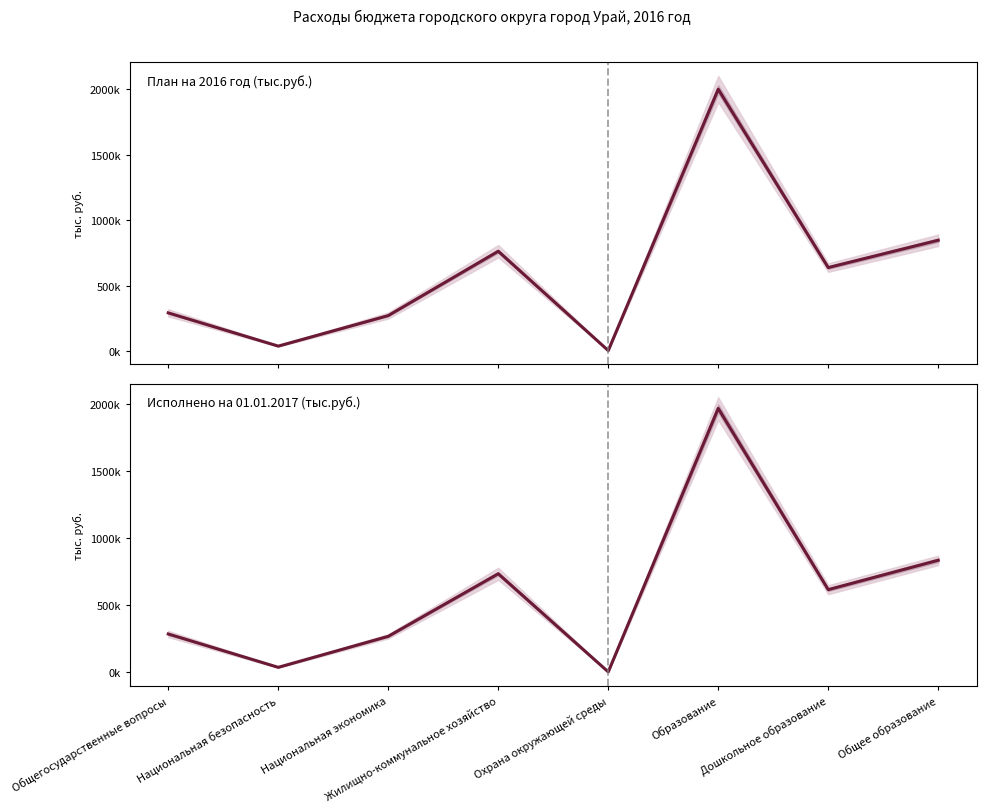

At which category does the chart reach its minimum across all series?

Охрана окружающей среды